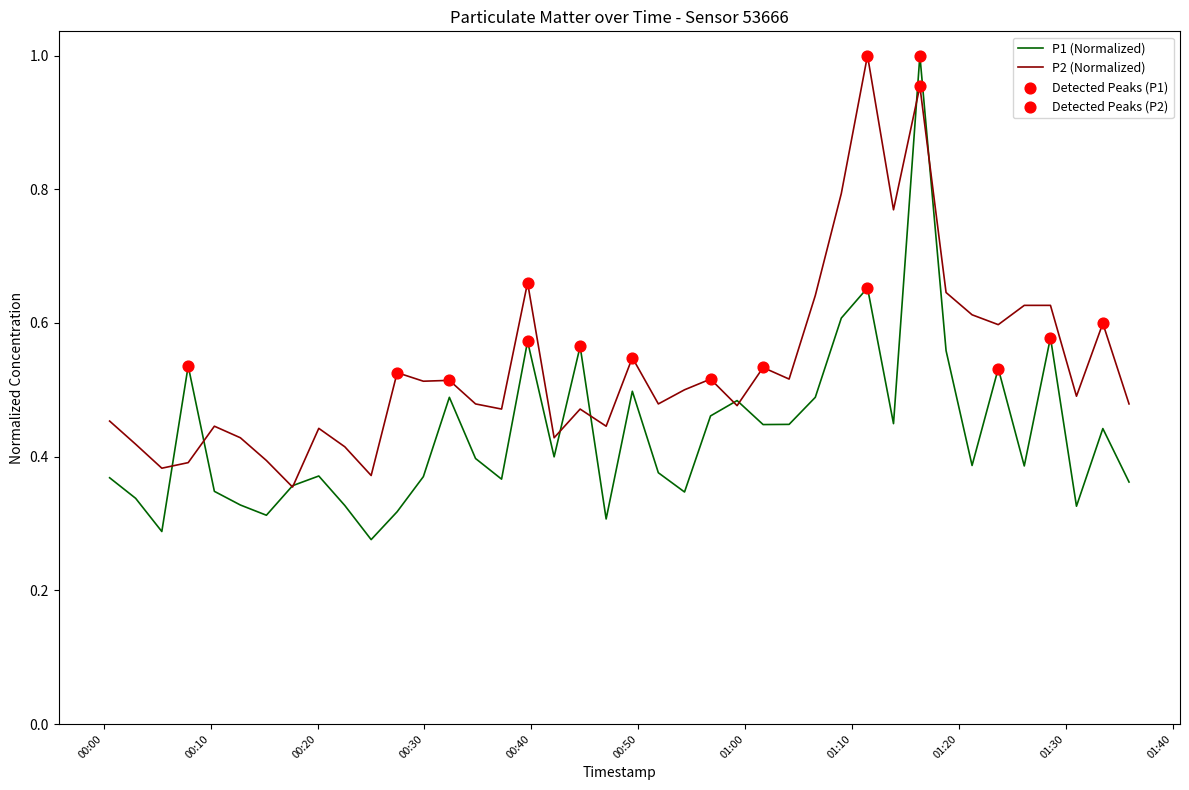

Which series has the widest spread of values?

P1 (Normalized)